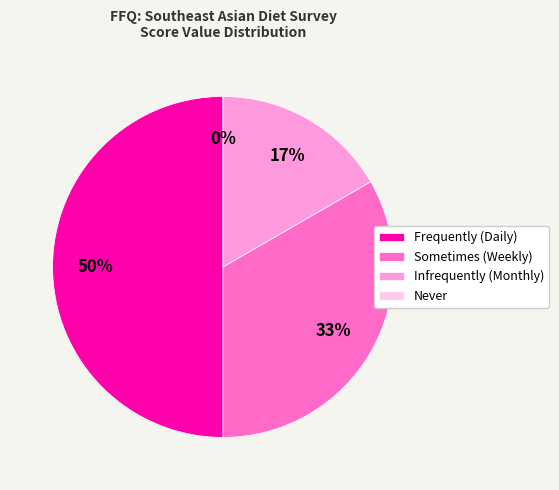

True or false: Frequently (Daily) accounts for 64% of the total.

False